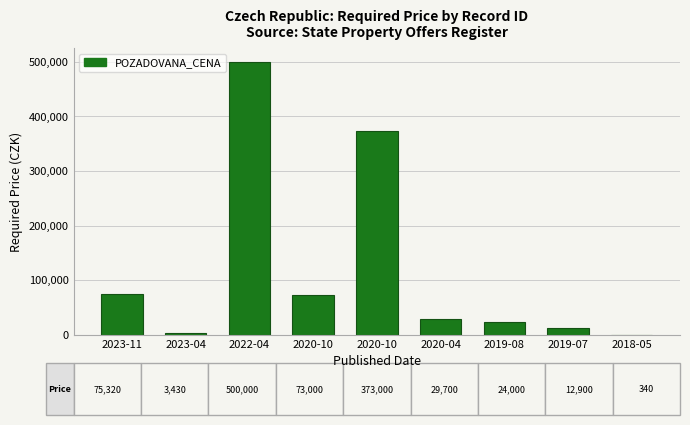

Where is the data nearest to the value 250170?

2020-10